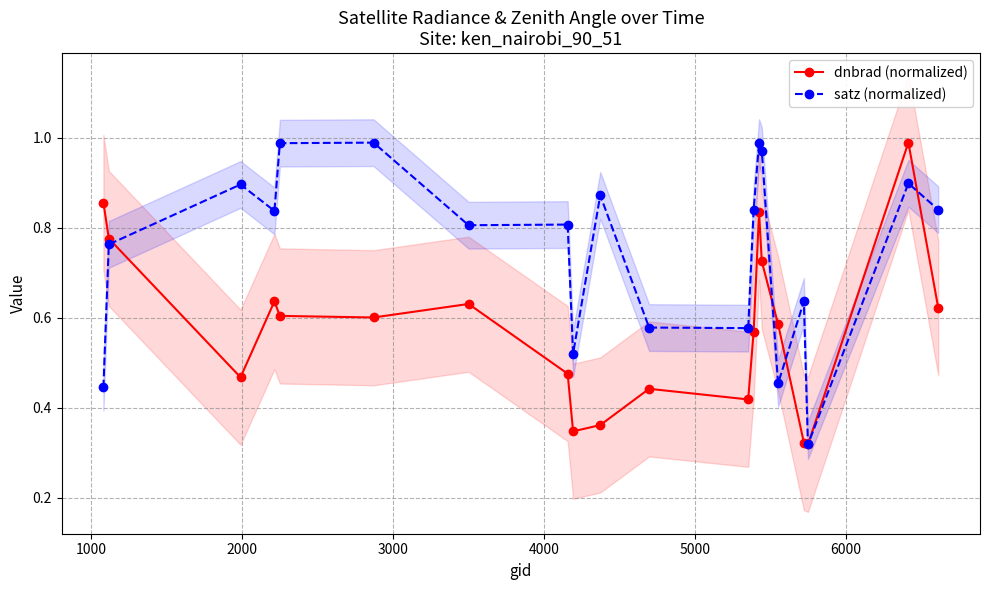

What is the minimum value shown in the chart?

0.3